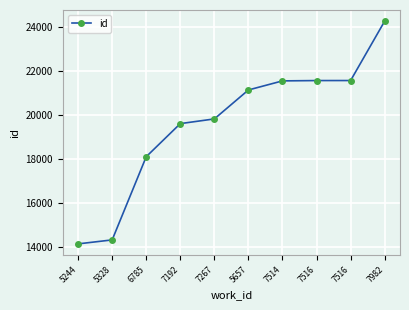

Rank the categories by value from highest to lowest.

7982, 7516, 7516, 7514, 5657, 7267, 7192, 6785, 5328, 5244